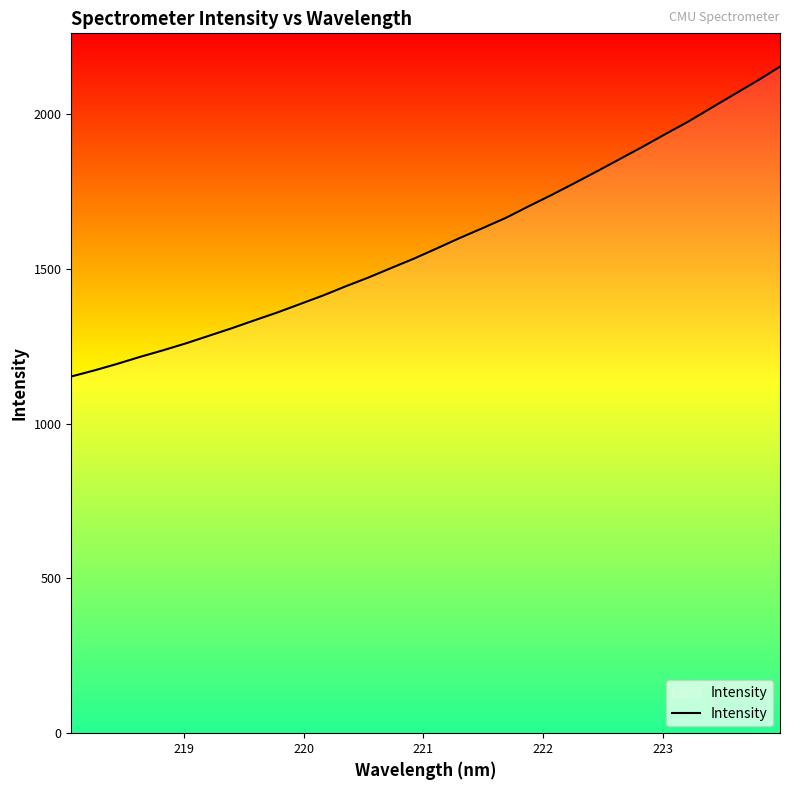

What is the smallest value displayed?

1151.9